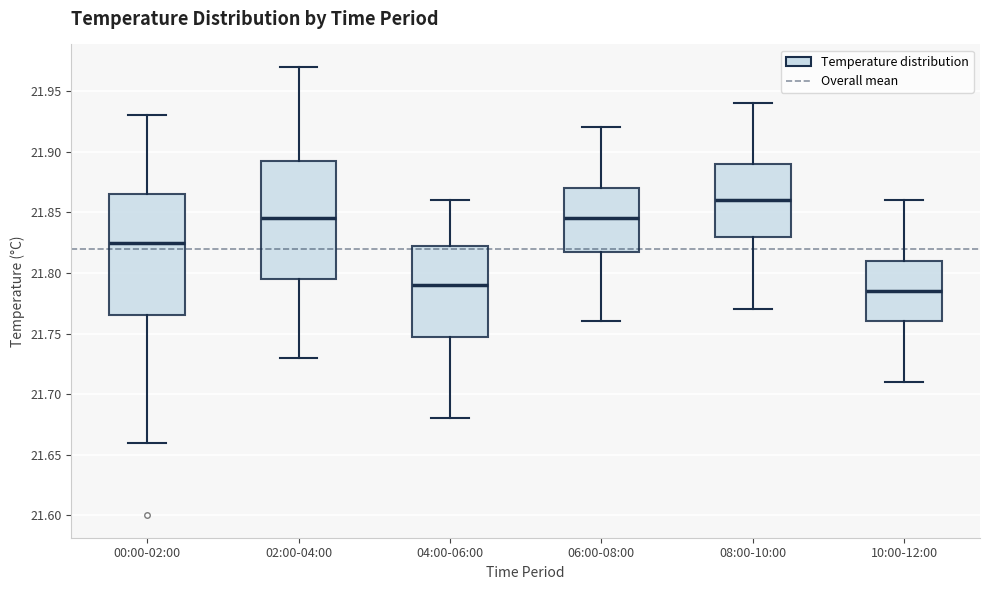

Reading left to right, read every box against the y-axis: the position of its median line, the range the box covers, and the ends of its whiskers. The values are not printed on the chart, so give them approximately, as read against the axis.

00:00-02:00: median 21.825, box 21.765 to 21.865, whiskers 21.660 to 21.930
02:00-04:00: median 21.845, box 21.795 to 21.895, whiskers 21.730 to 21.970
04:00-06:00: median 21.790, box 21.750 to 21.825, whiskers 21.680 to 21.860
06:00-08:00: median 21.845, box 21.820 to 21.870, whiskers 21.760 to 21.920
08:00-10:00: median 21.860, box 21.830 to 21.890, whiskers 21.770 to 21.940
10:00-12:00: median 21.785, box 21.760 to 21.810, whiskers 21.710 to 21.860